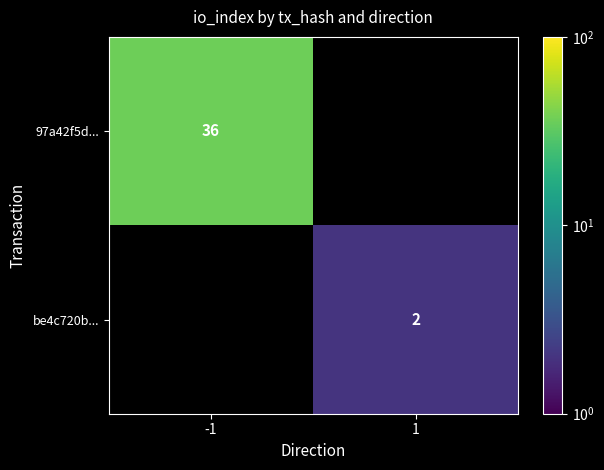

The value of be4c720b... at 1 is 3. True or false?

False